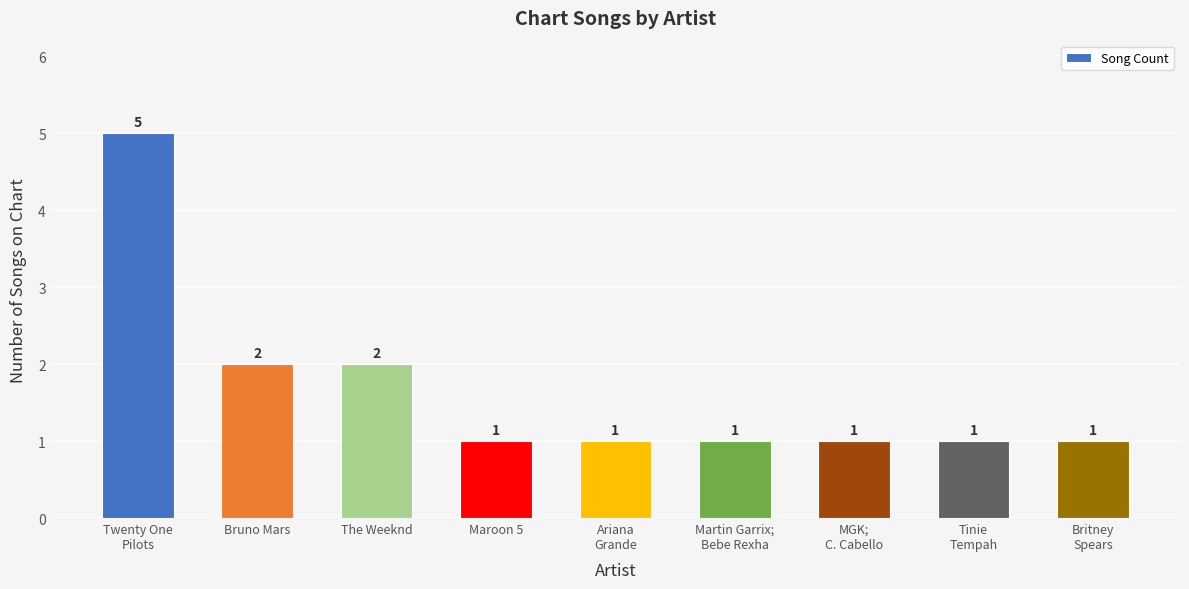

What is the change in value from Twenty One
Pilots to Maroon 5?

-4